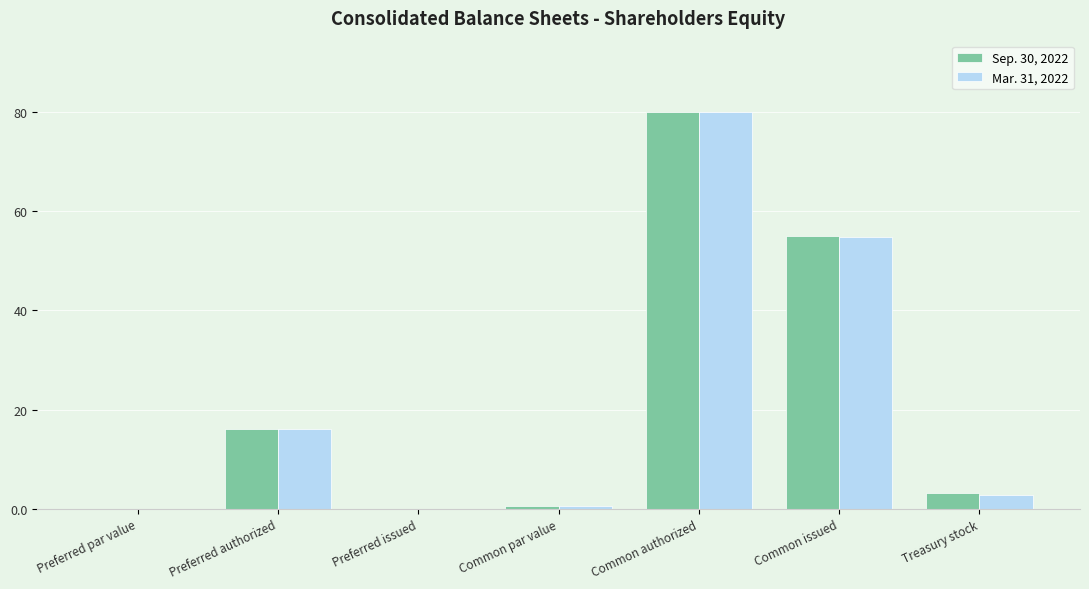

Is the value of Sep. 30, 2022 at Treasury stock greater than the value of Mar. 31, 2022 at Common authorized?

No